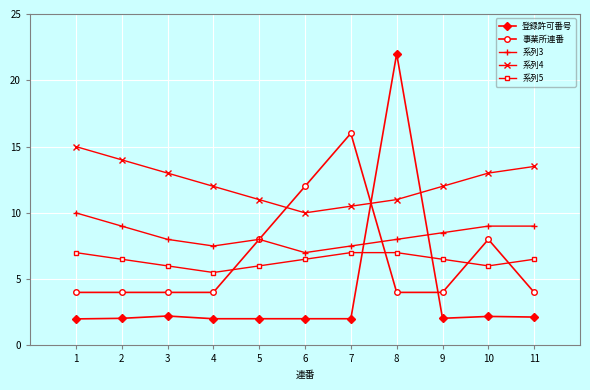

At 9, list the series in order from smallest to largest.

登録許可番号, 事業所連番, 系列5, 系列3, 系列4